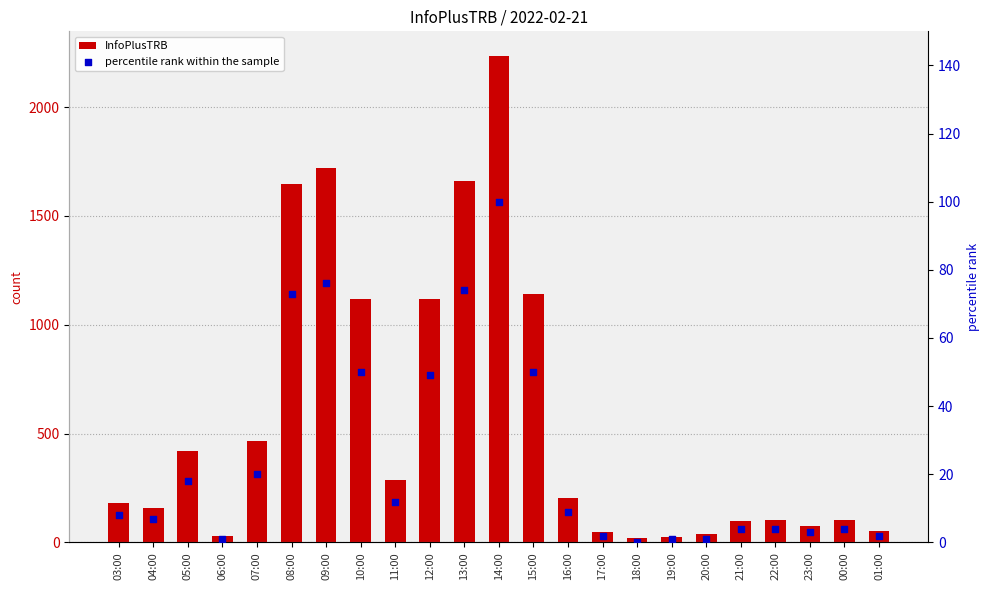

At which category is the sum across all series the highest?

14:00